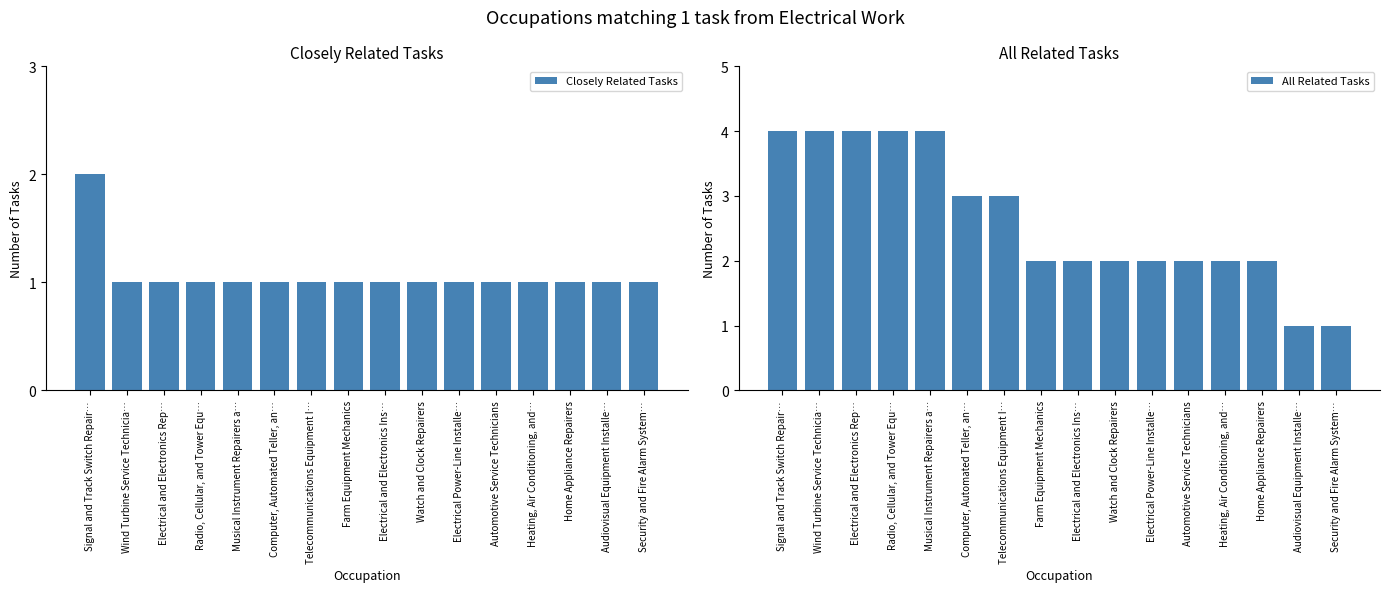

What is the difference between the maximum and second lowest values in the All Related Tasks series?

3